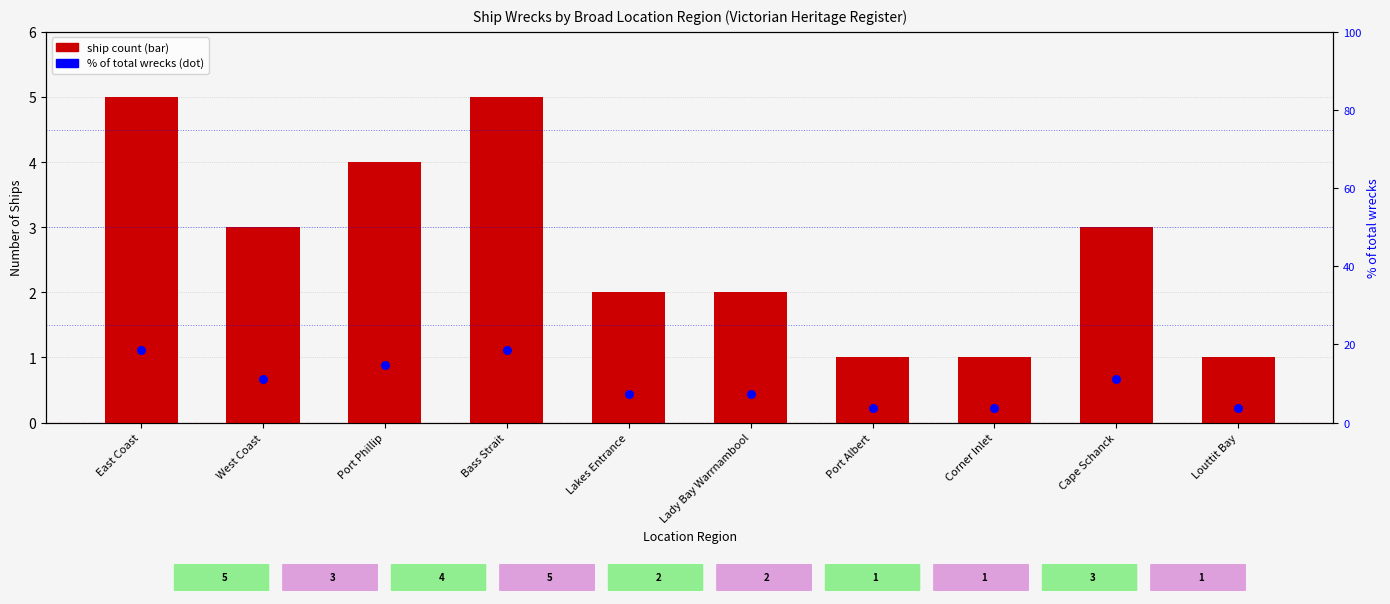

At how many categories does at least one series exceed 16?

2